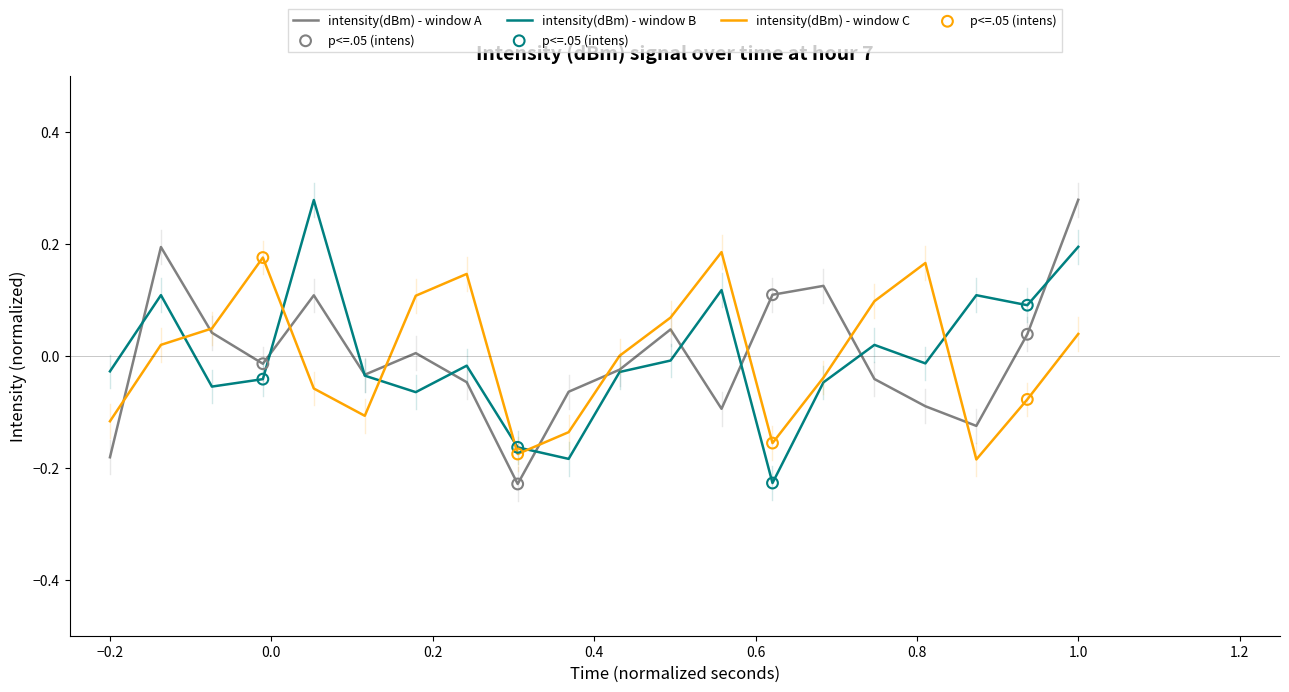

How many lines are shown in the chart?

3